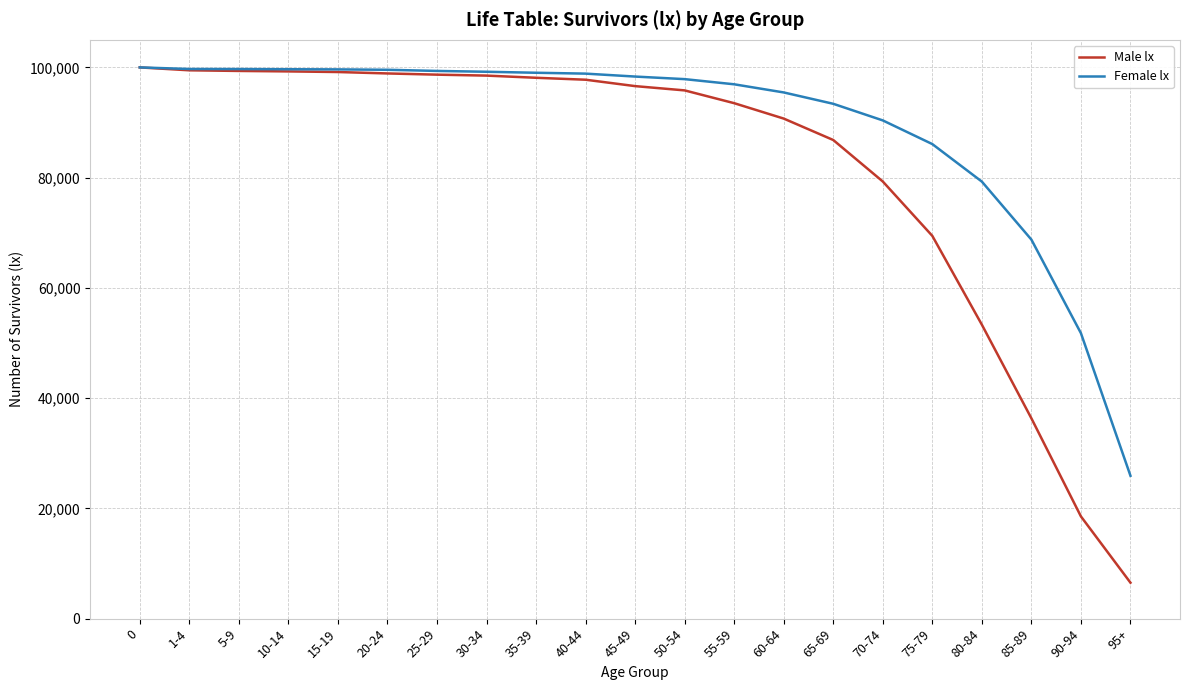

The value of Female lx at 80-84 is 79283. True or false?

True